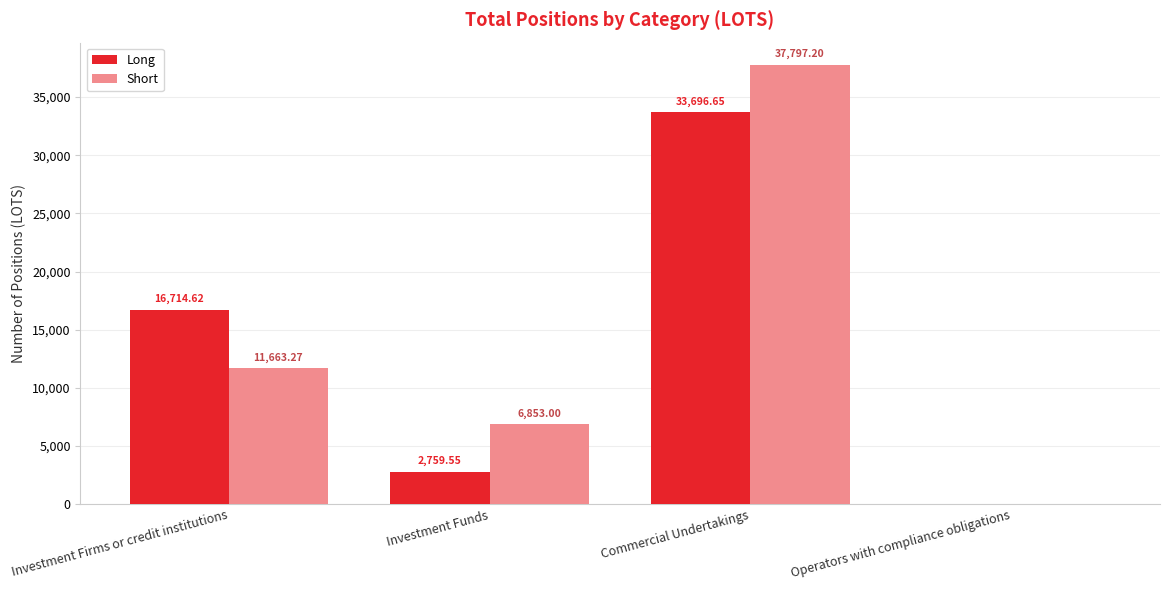

Does the chart contain stacked bars?

No